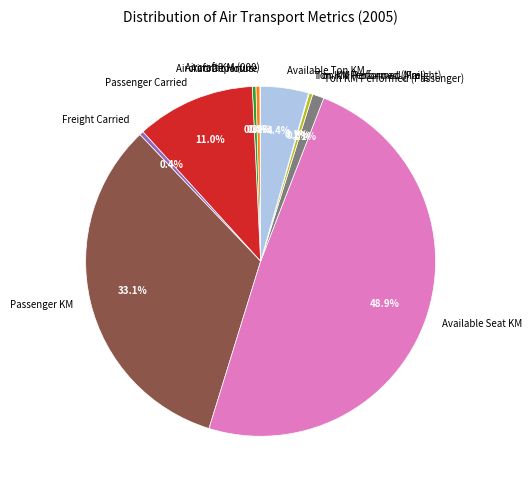

Which has a higher value, Ton KM Performed (Passenger) or Freight Carried?

Ton KM Performed (Passenger)